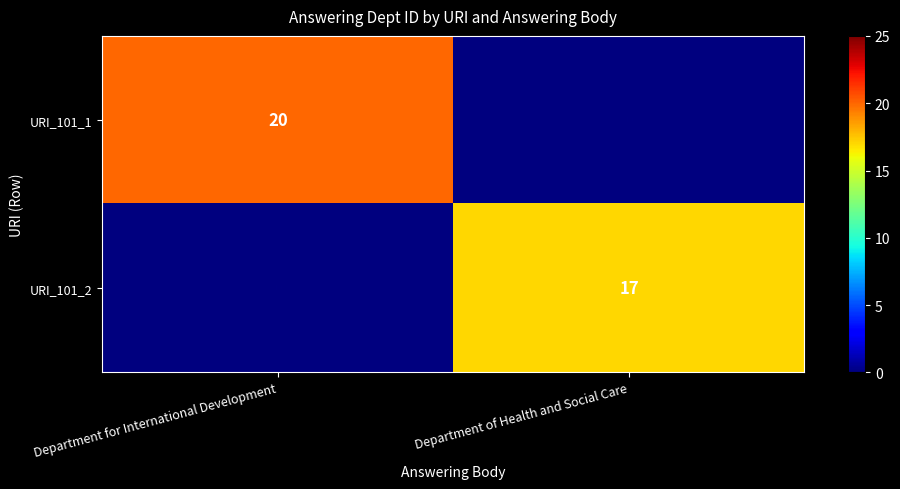

Between Department for International Development and Department of Health and Social Care, which series saw the biggest shift?

row_0